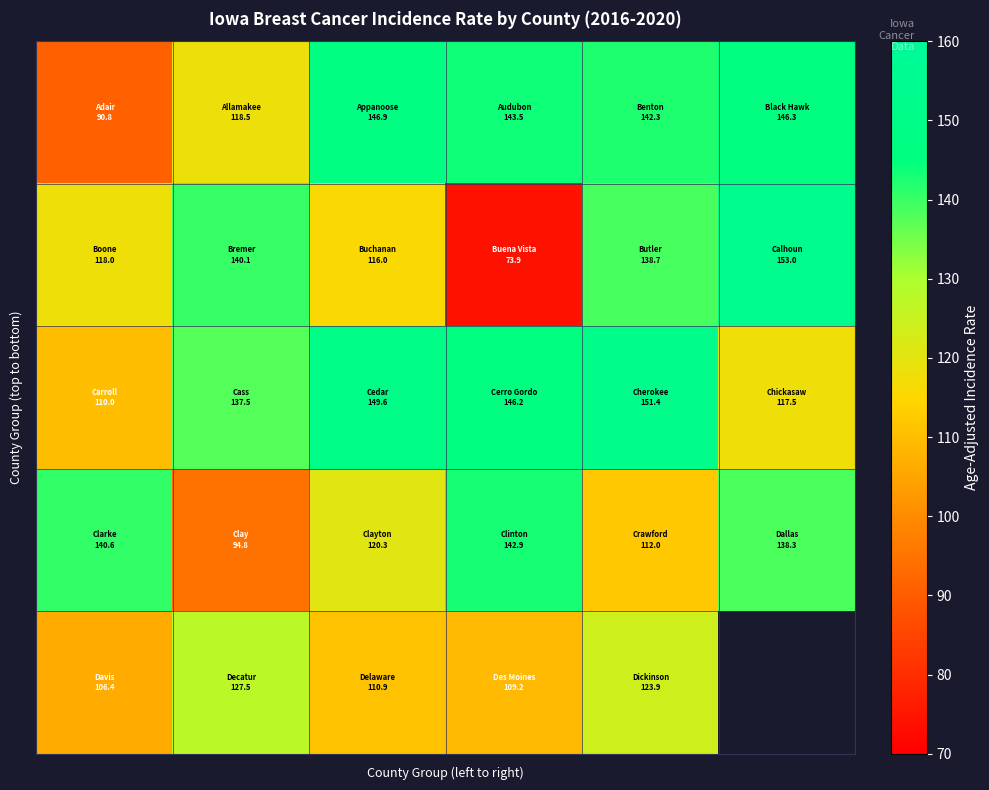

At which category is the sum across all series the highest?

4